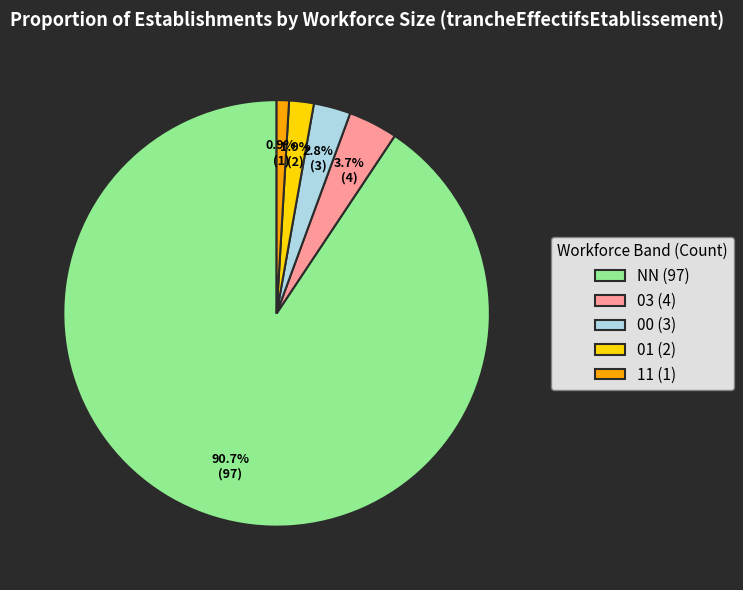

True or false: 01 accounts for 2% of the total.

True